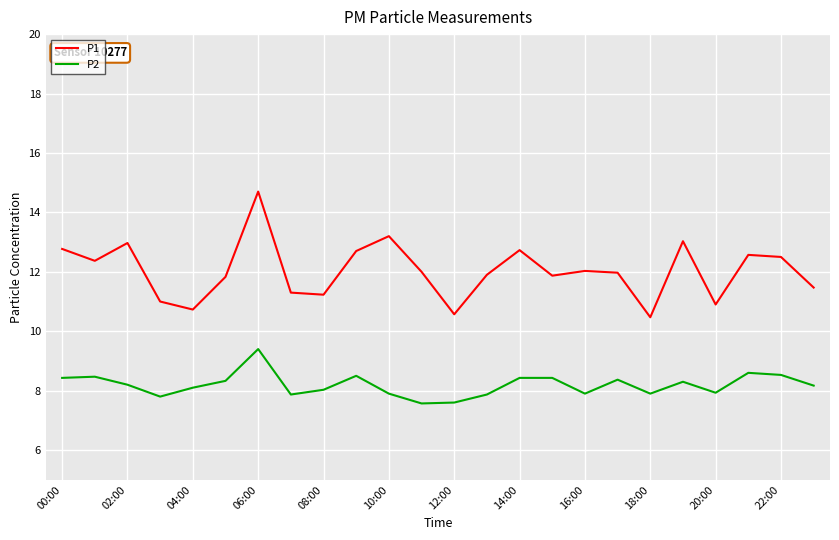

Which series has the largest range (max minus min)?

P1